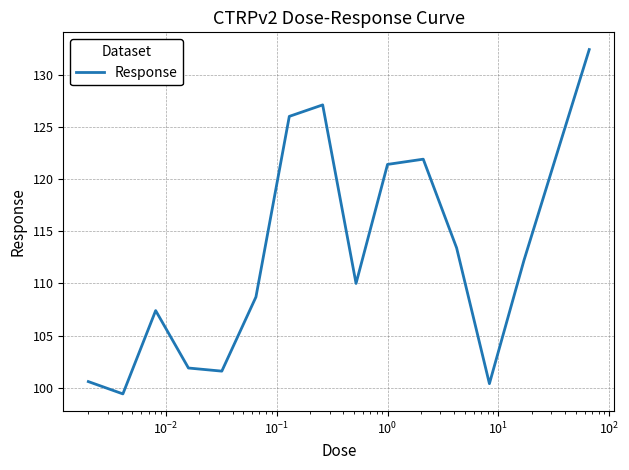

What is the maximum value shown in the chart?

132.4